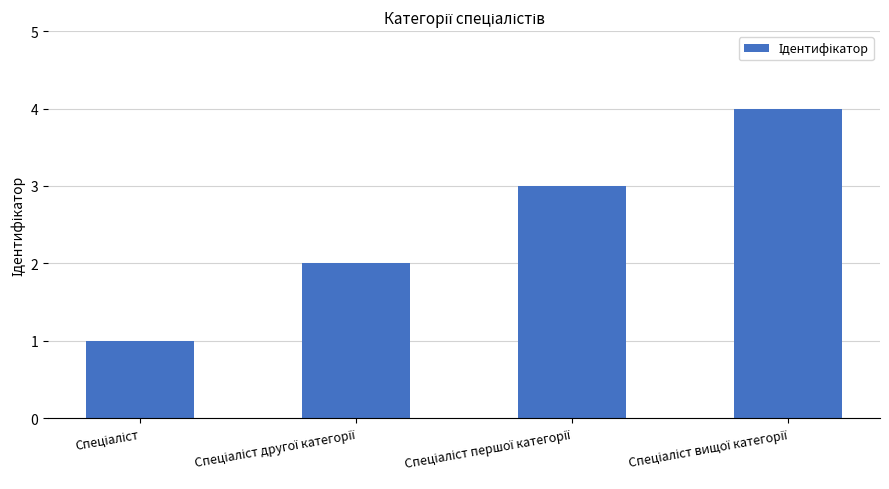

Reading left to right, extract all data points from this chart.

1	2	3	4